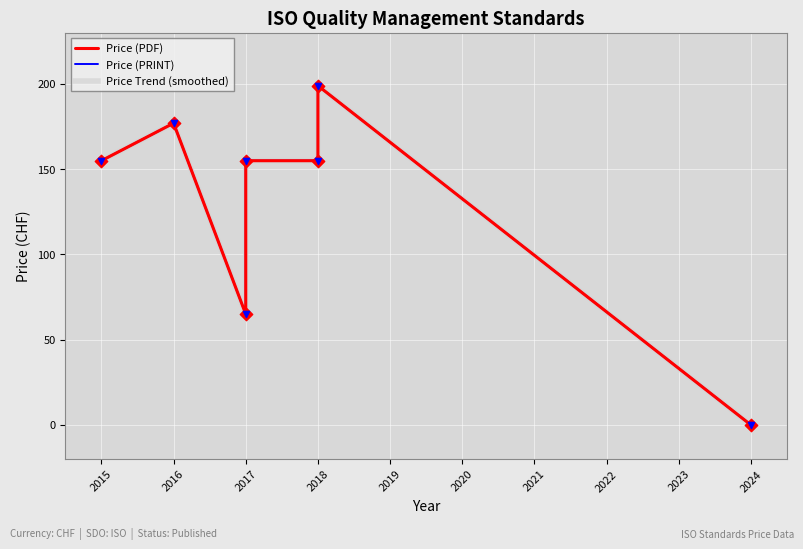

Which series contains the highest Y value?

Price (PDF)